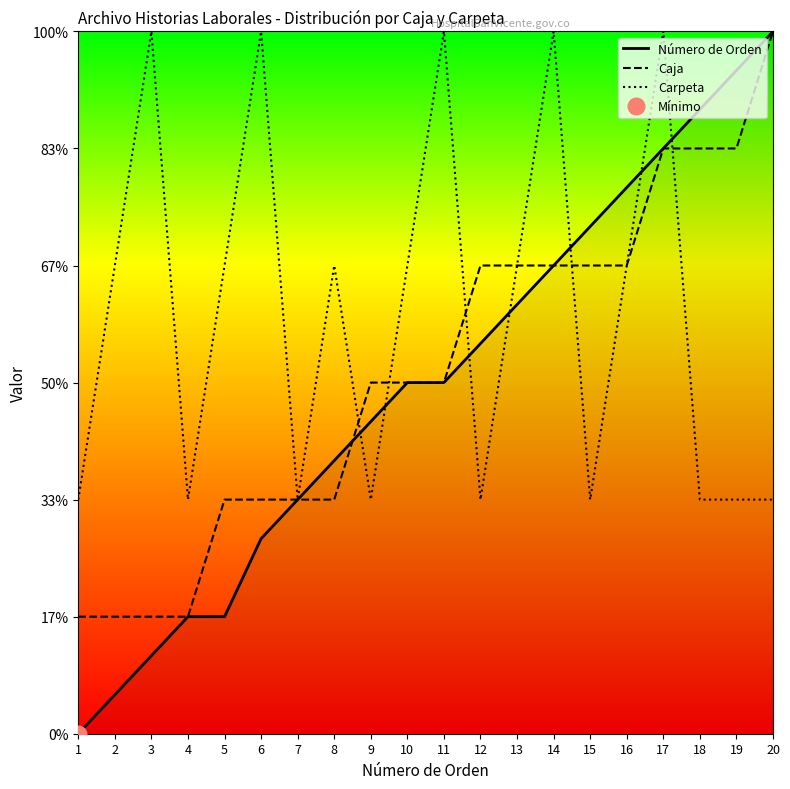

Between 18 and 20, which series saw the biggest shift?

Caja